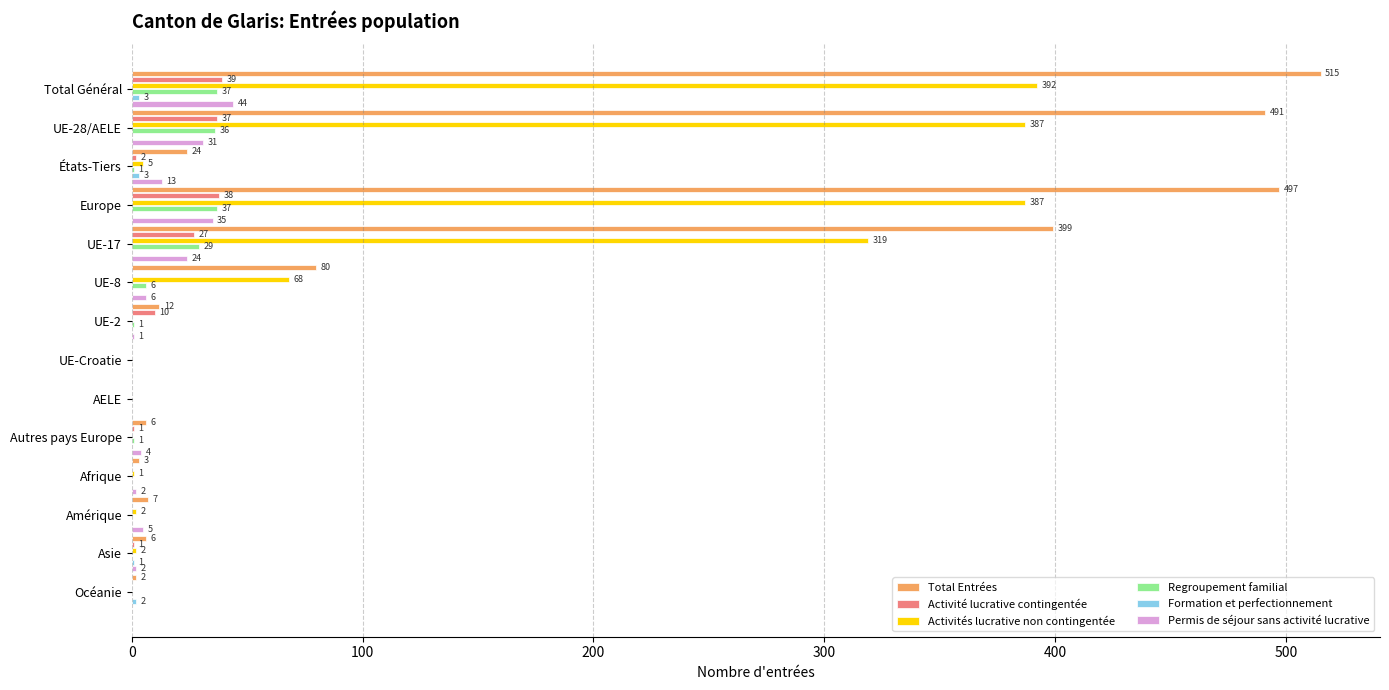

Between UE-28/AELE and UE-Croatie, which series saw the biggest shift?

Total Entrées